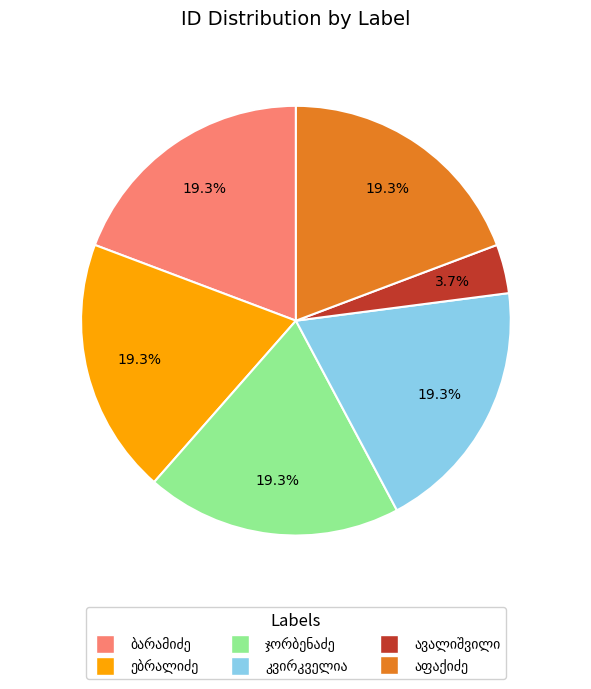

Is there a majority slice in this chart?

No